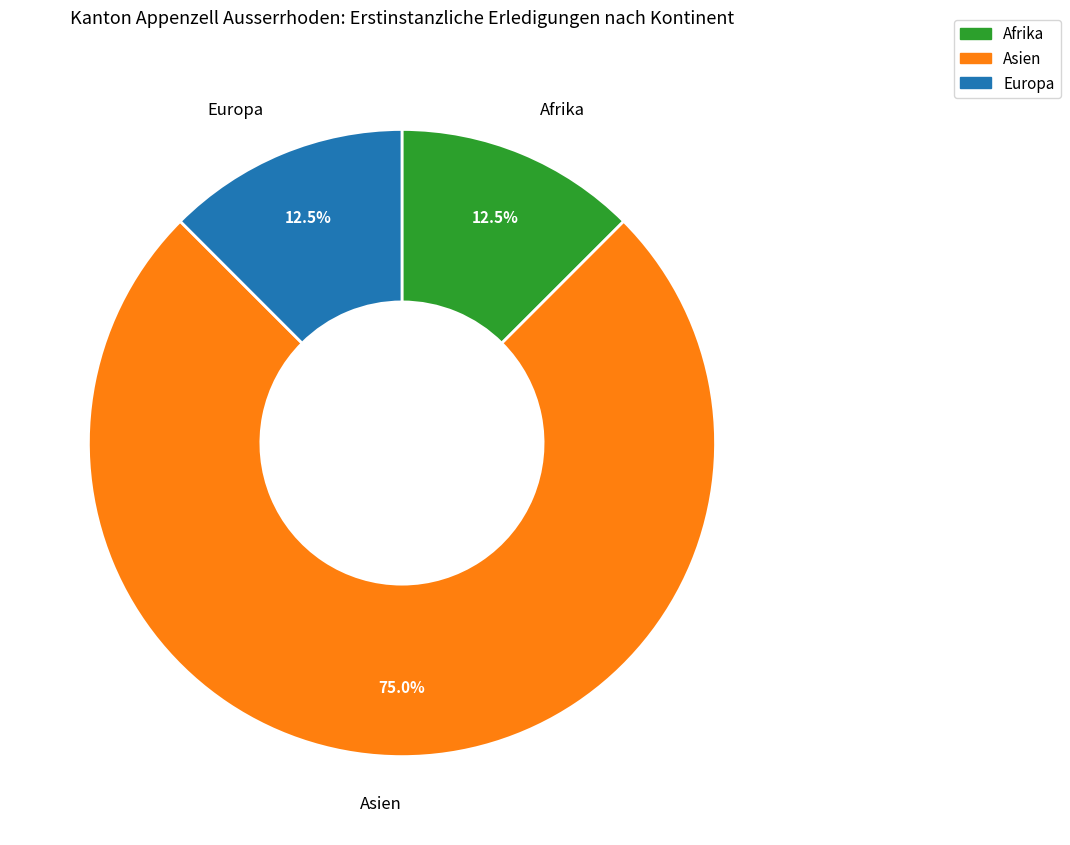

Between Europa and Asien, which is larger?

Asien